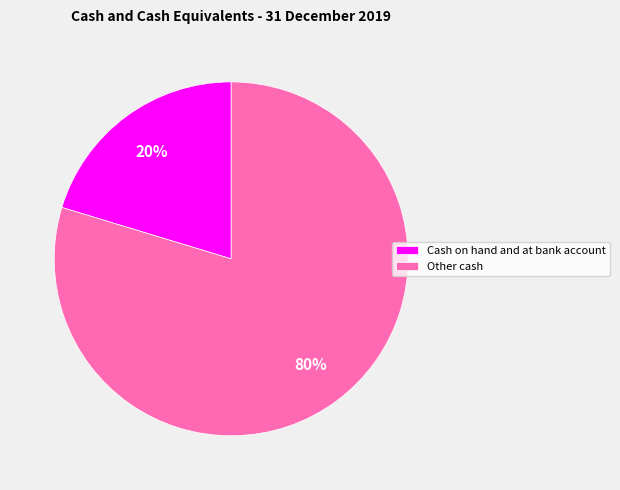

How many segments does this pie chart have?

2